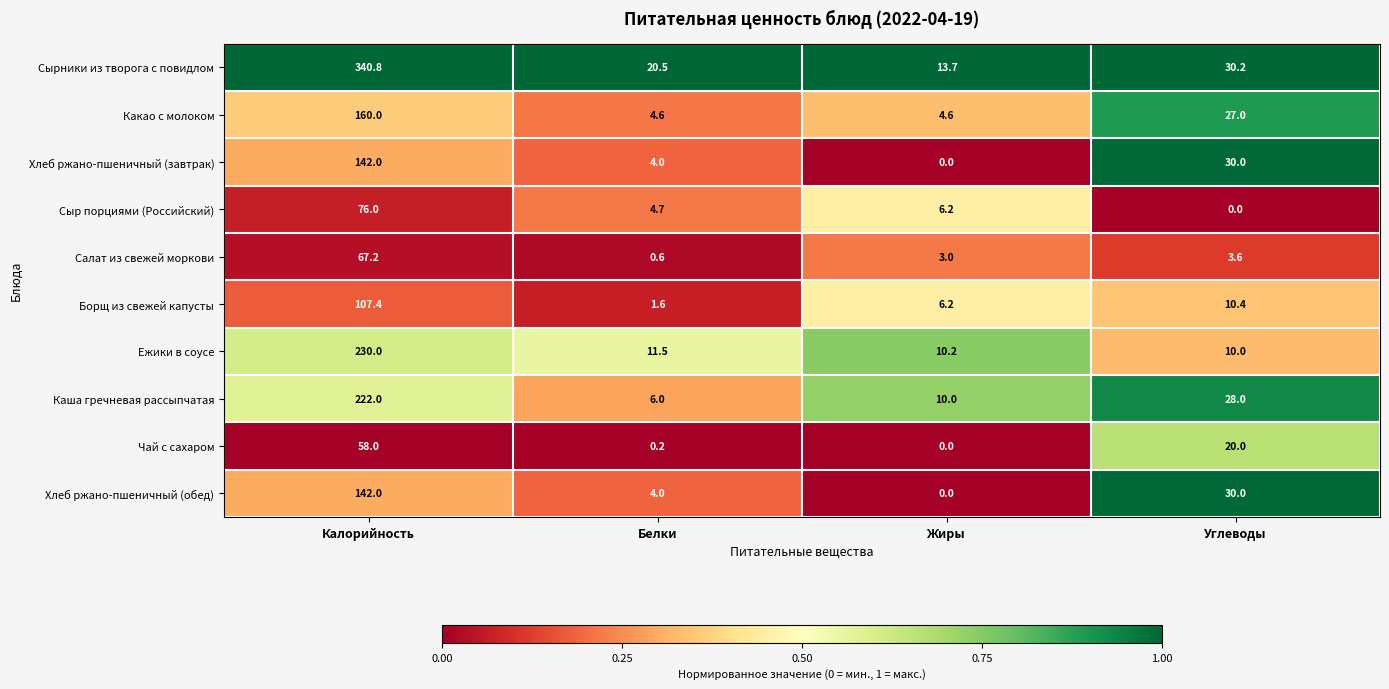

Where does the Каша гречневая рассыпчатая series first go above 28?

Калорийность